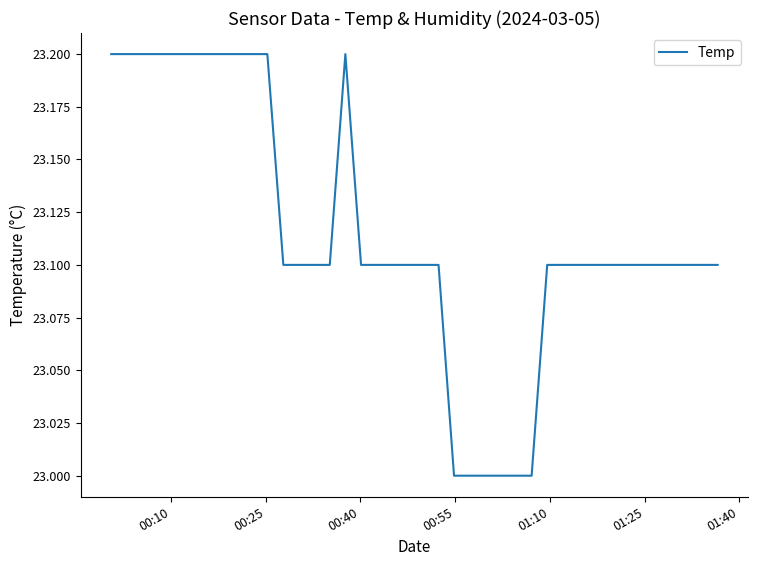

What is the minimum value shown in the chart?

23.0